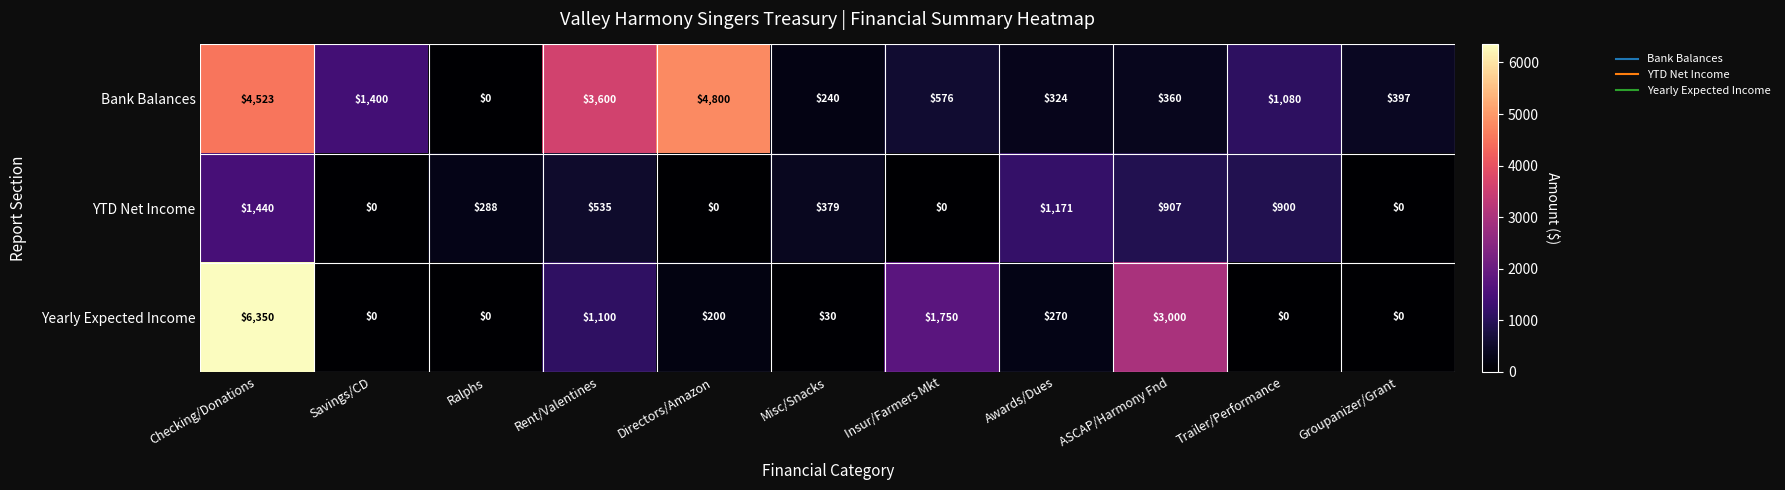

The value of Yearly Expected Income at Insur/Farmers Mkt is 2411. True or false?

False